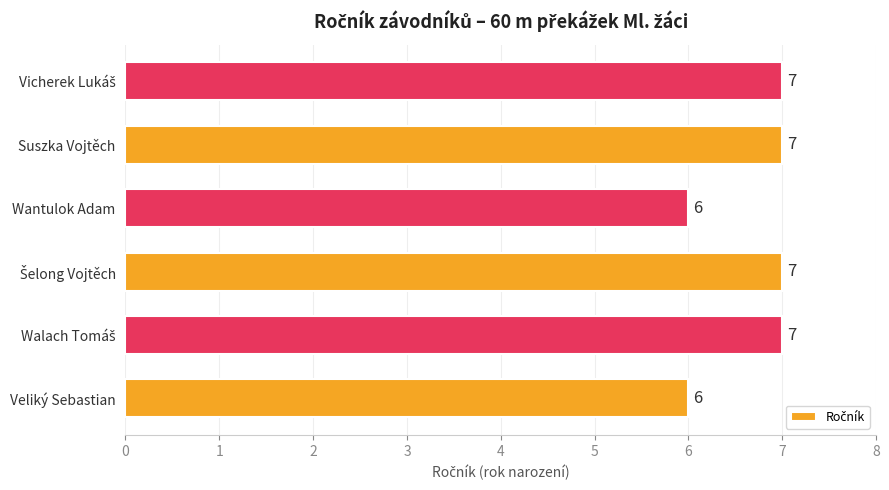

True or false: the data shows 10 at Veliký Sebastian.

False